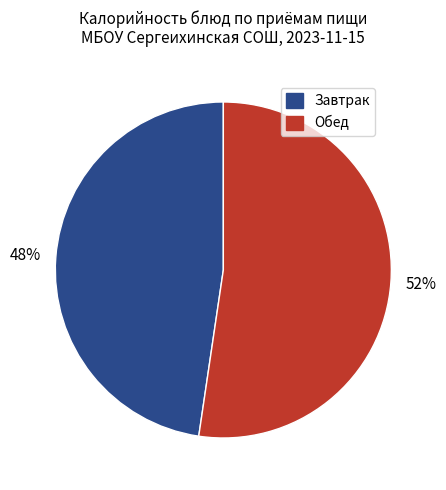

Is there any slice that represents more than half of the pie?

Yes